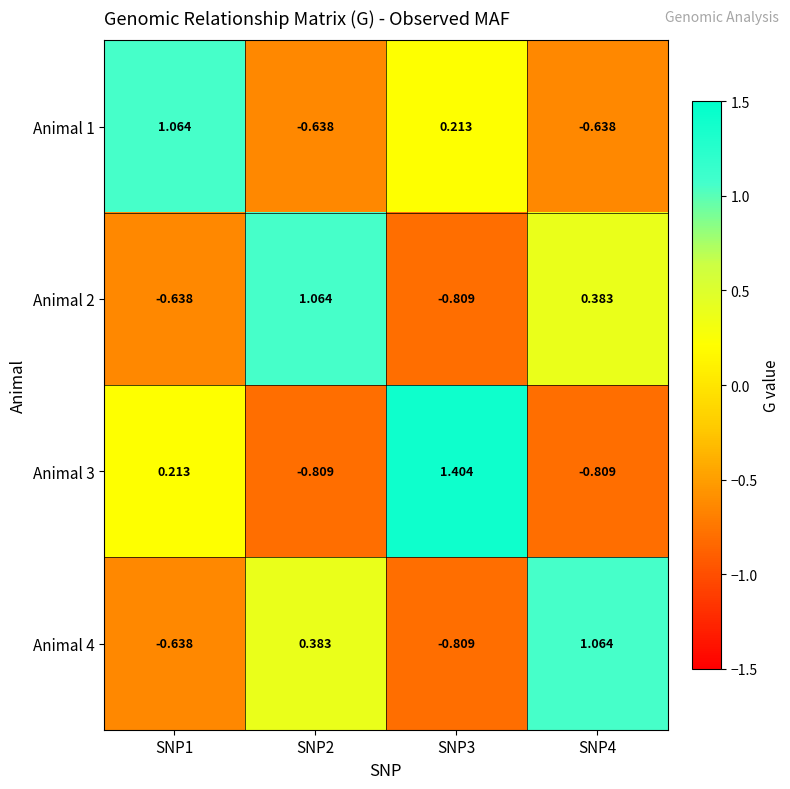

How many values in Animal 4 are below zero?

2